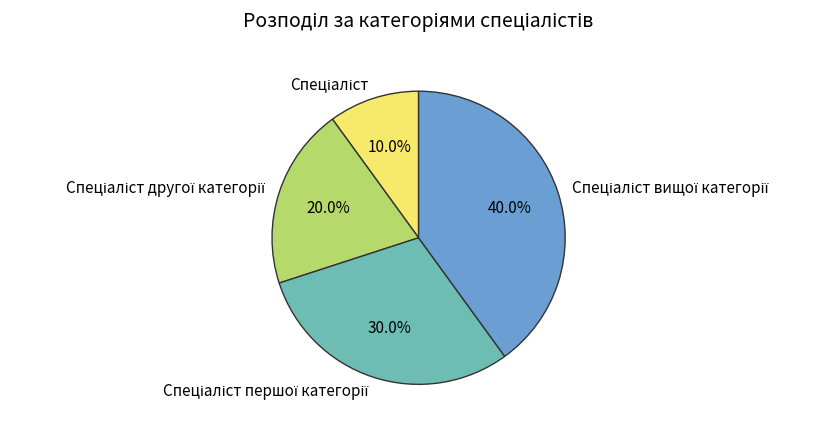

Is there a majority slice in this chart?

No